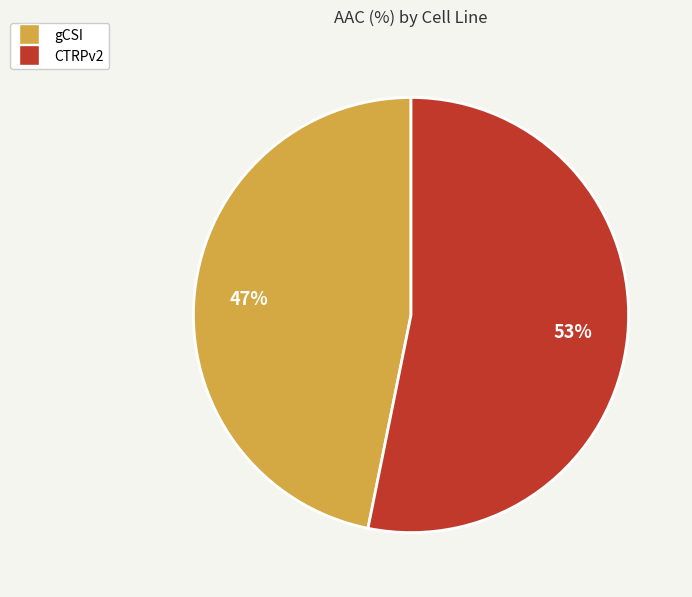

True or false: CTRPv2 accounts for 53% of the total.

True